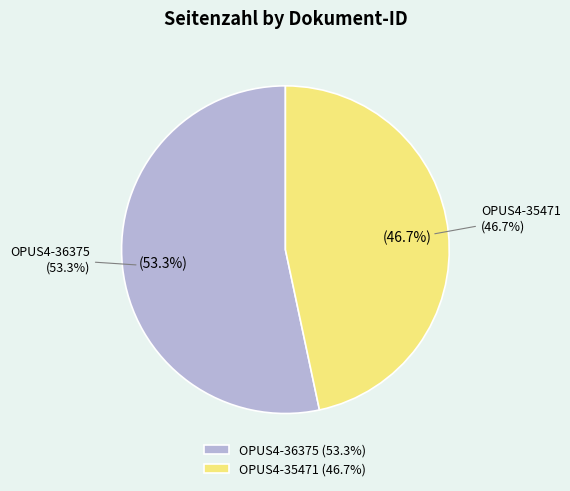

To the nearest percent, what percentage of the pie is OPUS4-35471?

47%